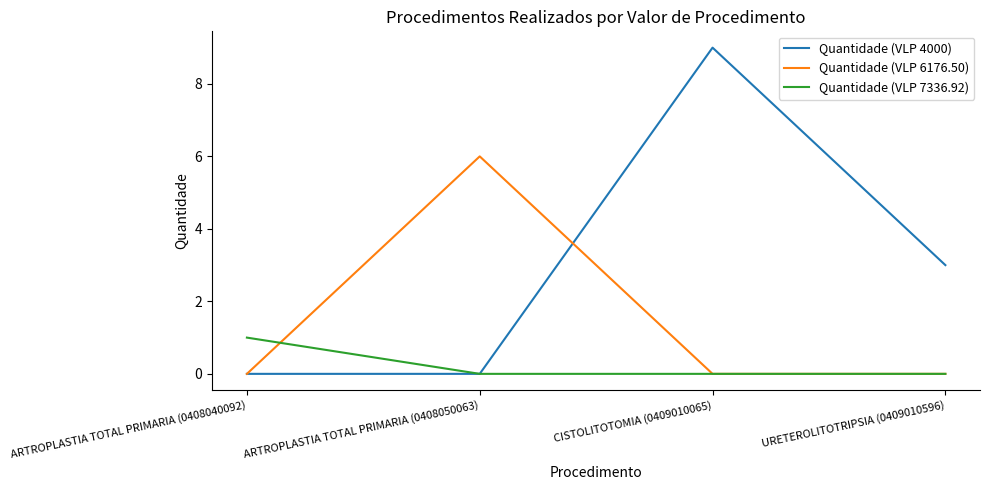

What position from the left is URETEROLITOTRIPSIA (0409010596)?

4